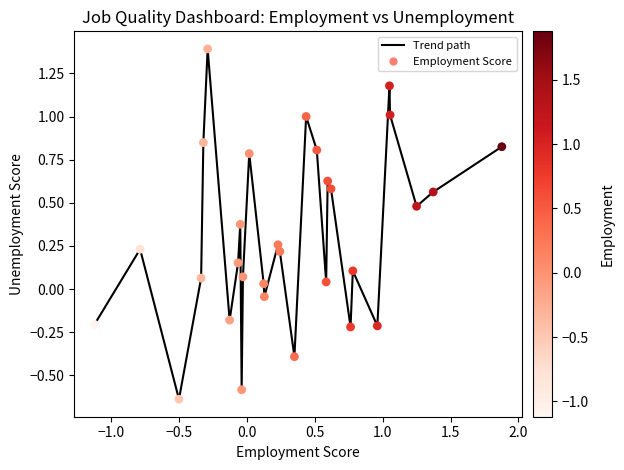

What is the difference between the maximum and minimum values?

2.0